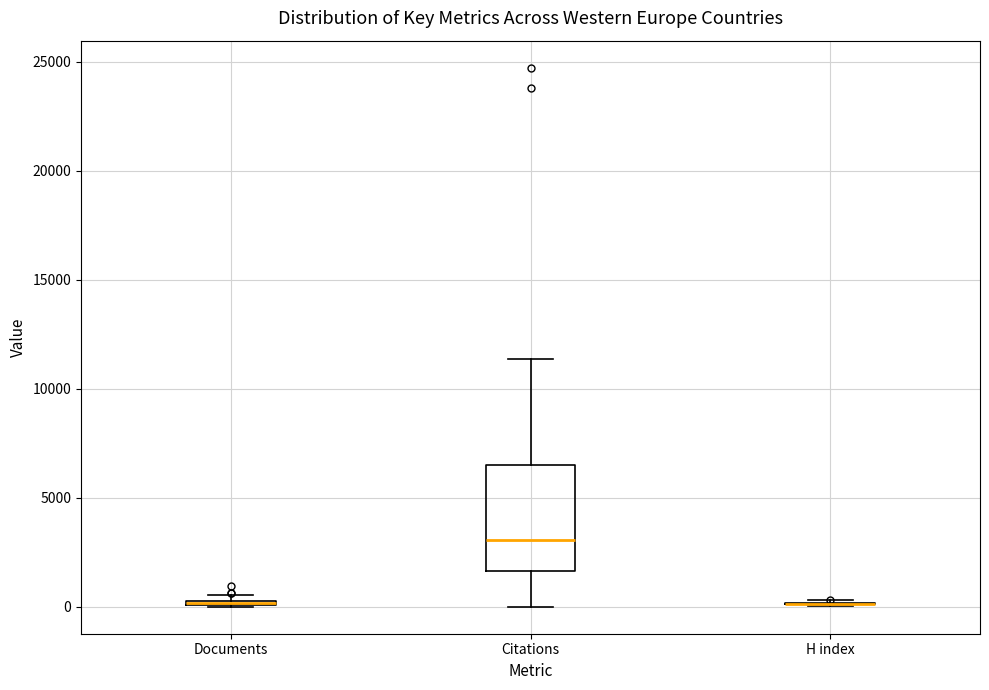

Comparing the boxes themselves (not the whiskers), which one is the tallest?

Citations